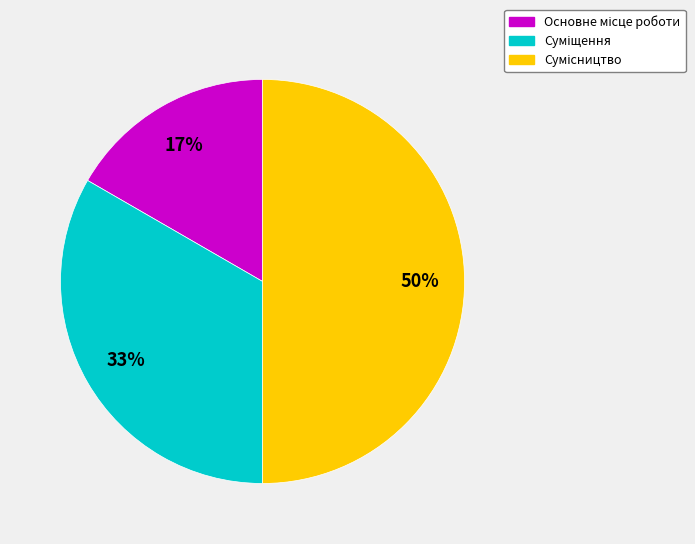

To the nearest percent, what is the average slice percentage?

33%